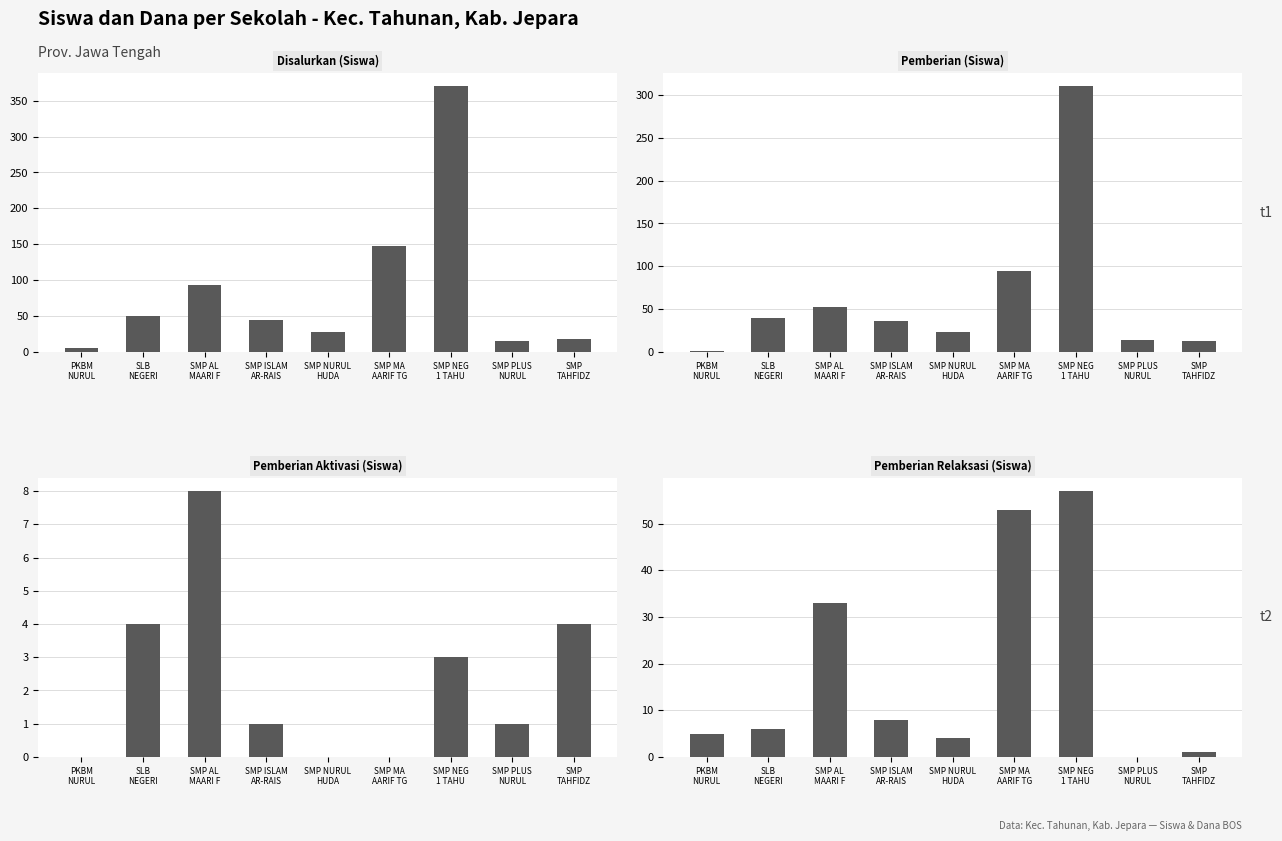

At how many categories does at least one series exceed 316?

1